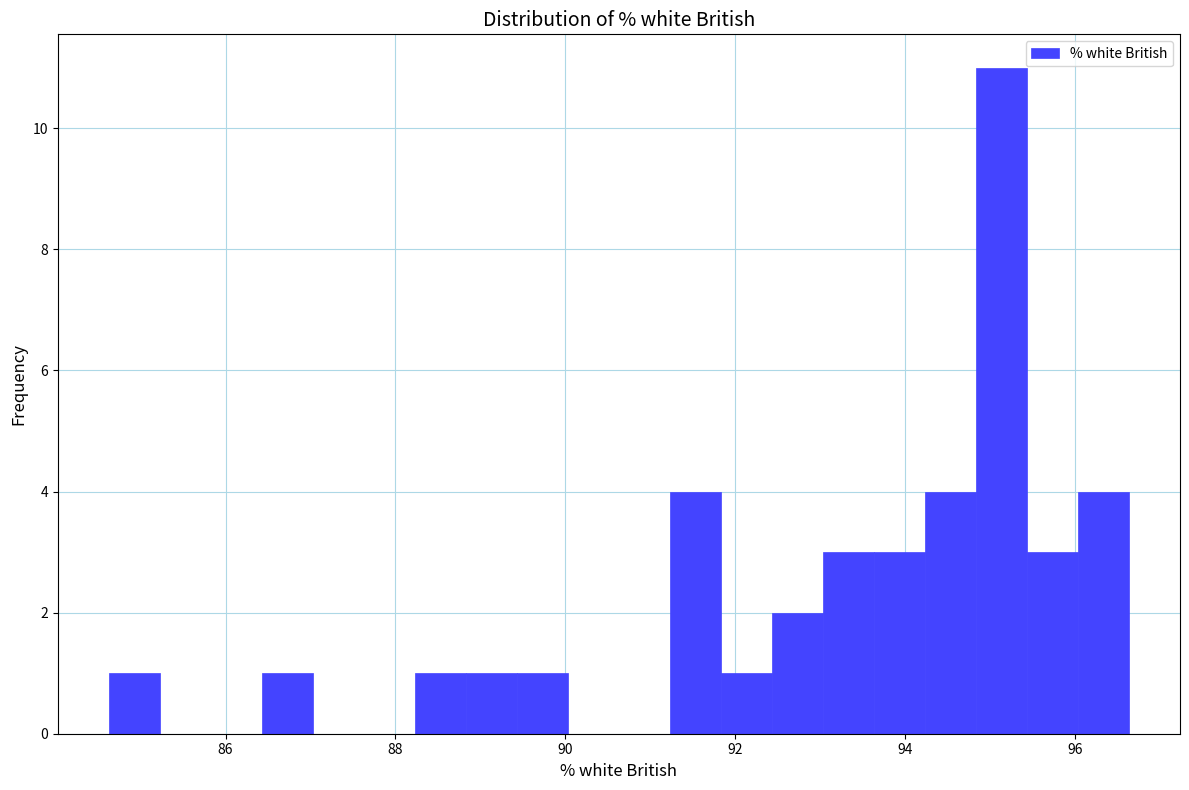

Read against the x-axis, roughly where is the centre of the tallest bar?

95.2